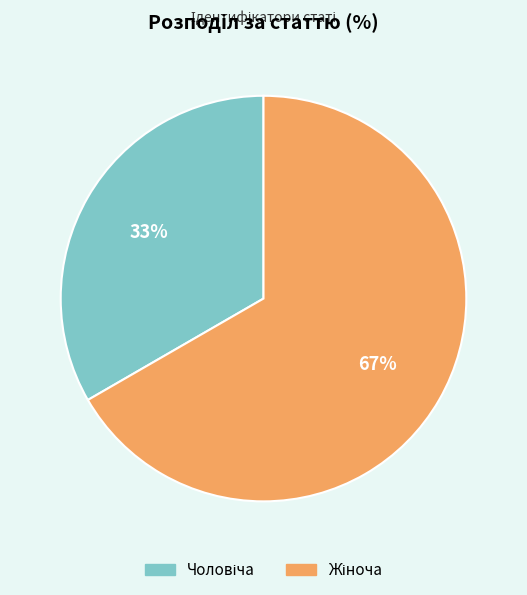

To the nearest percent, what is the average slice percentage?

50%